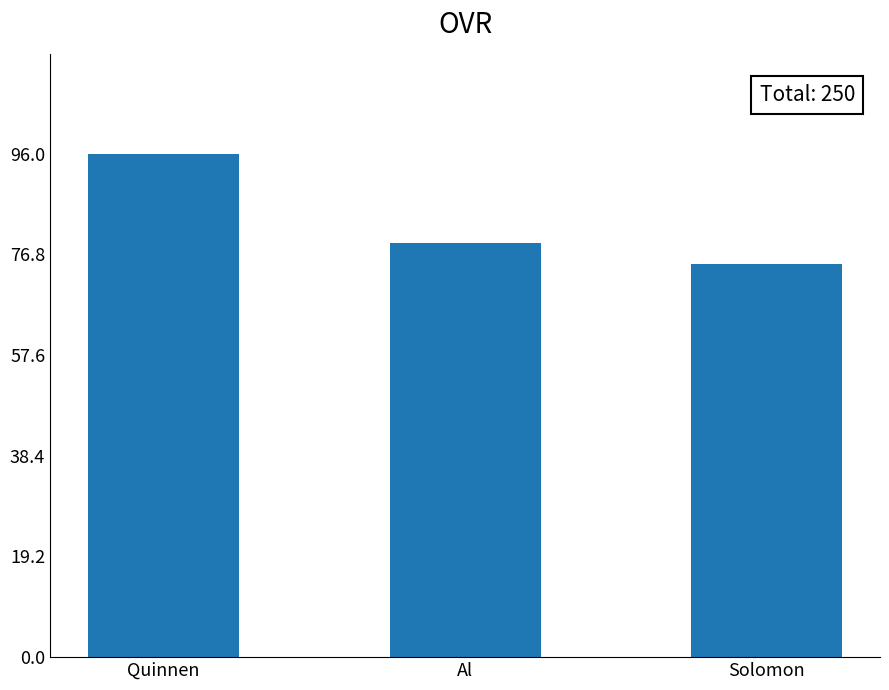

List the labels in order of value, smallest first.

Solomon, Al, Quinnen